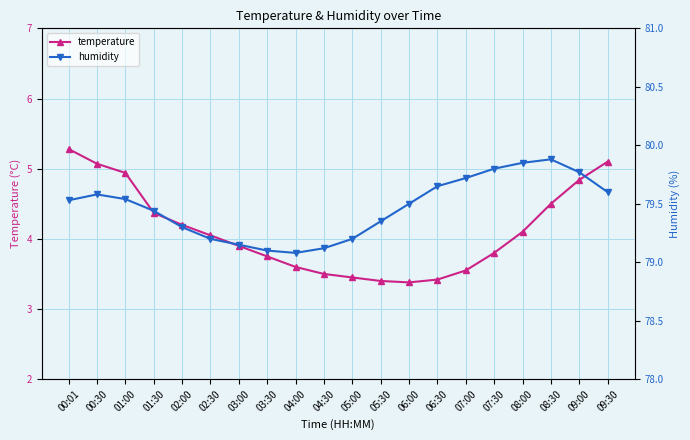

What position from the left is 05:30?

12